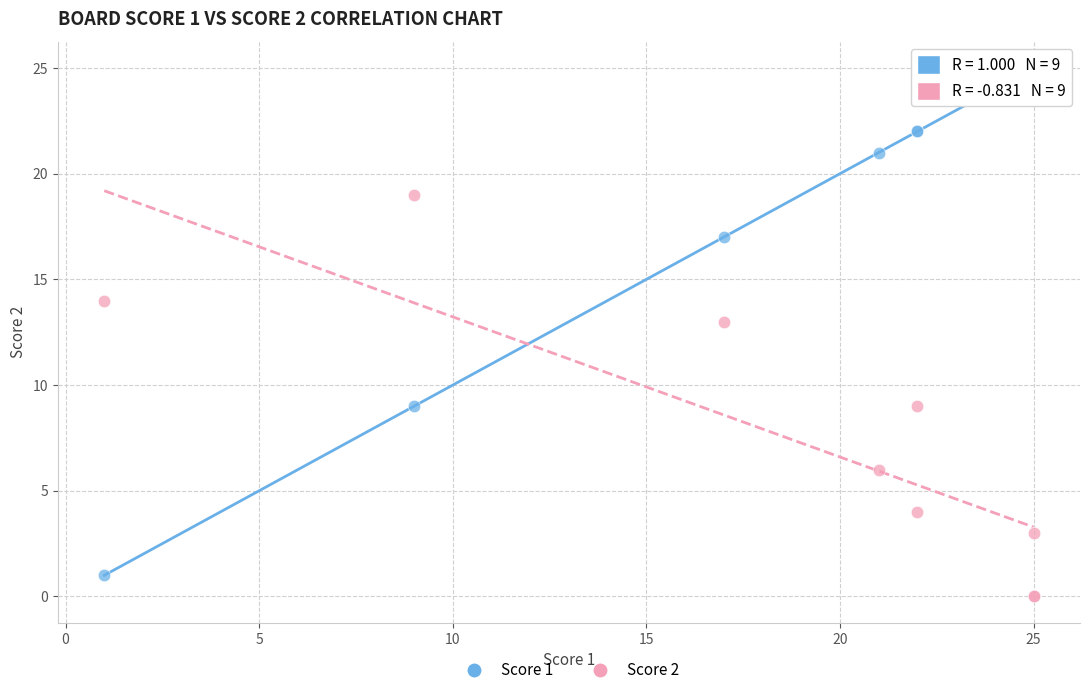

Across all series, what Y value is closest to 12?

13